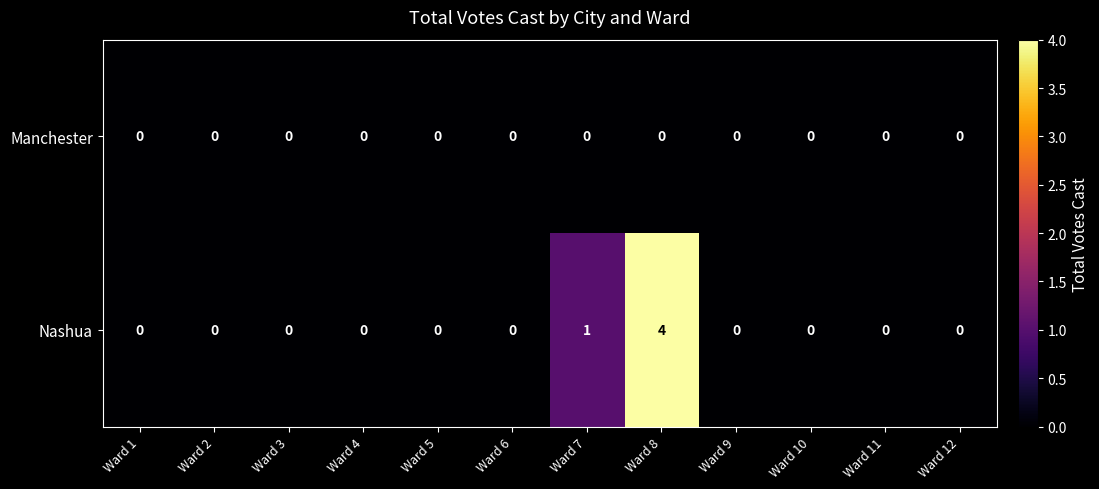

Which series has the largest range (max minus min)?

Nashua